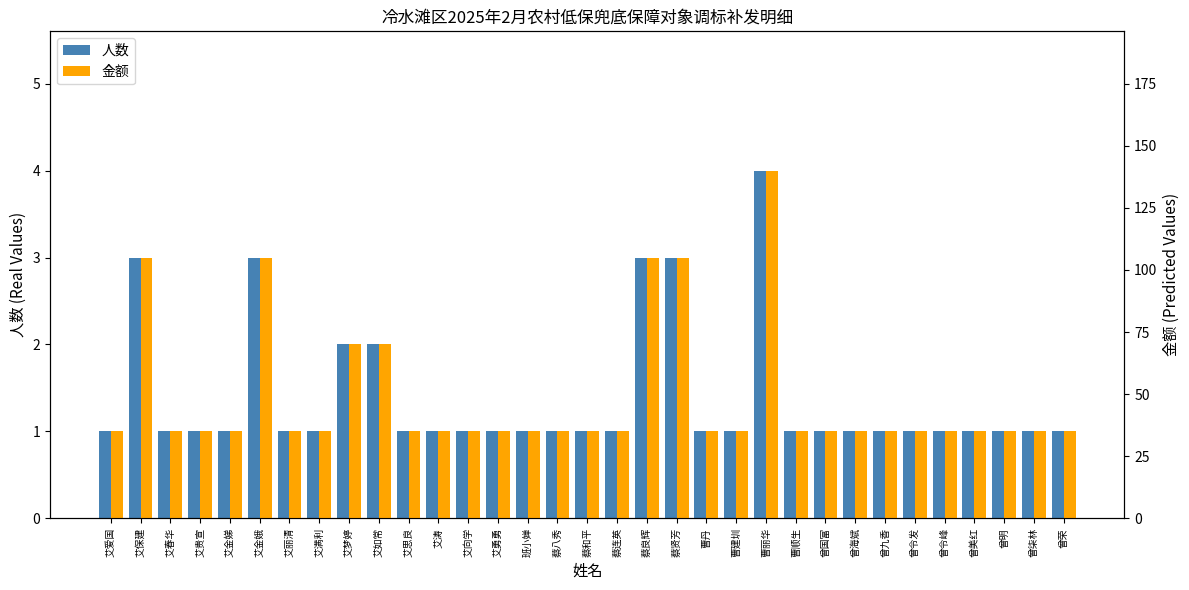

What is the difference between the maximum and minimum values in the 金额 series?

105